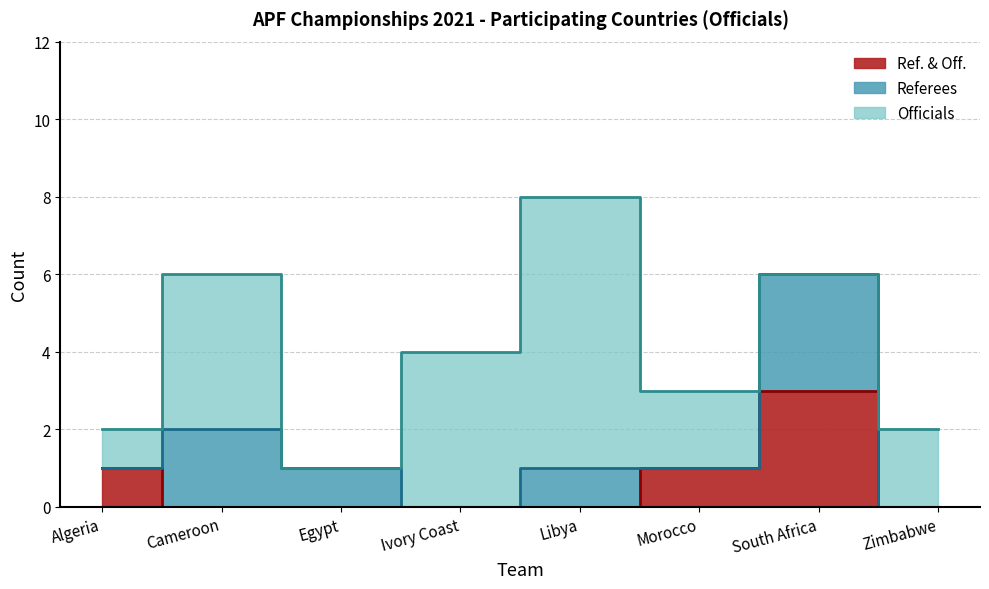

Count the number of data series in this chart.

3